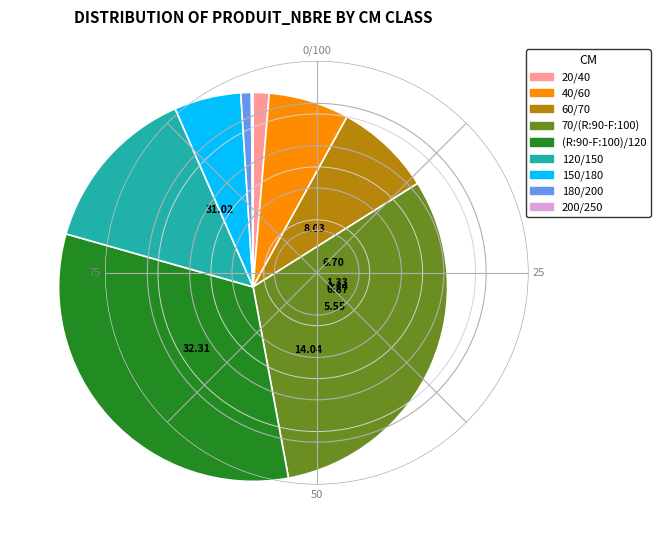

Does any single category account for the majority?

No